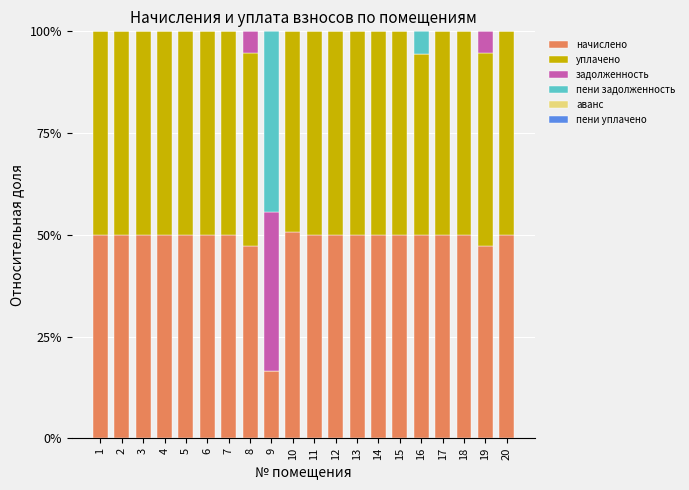

What is the average value of the начислено series?

48.1